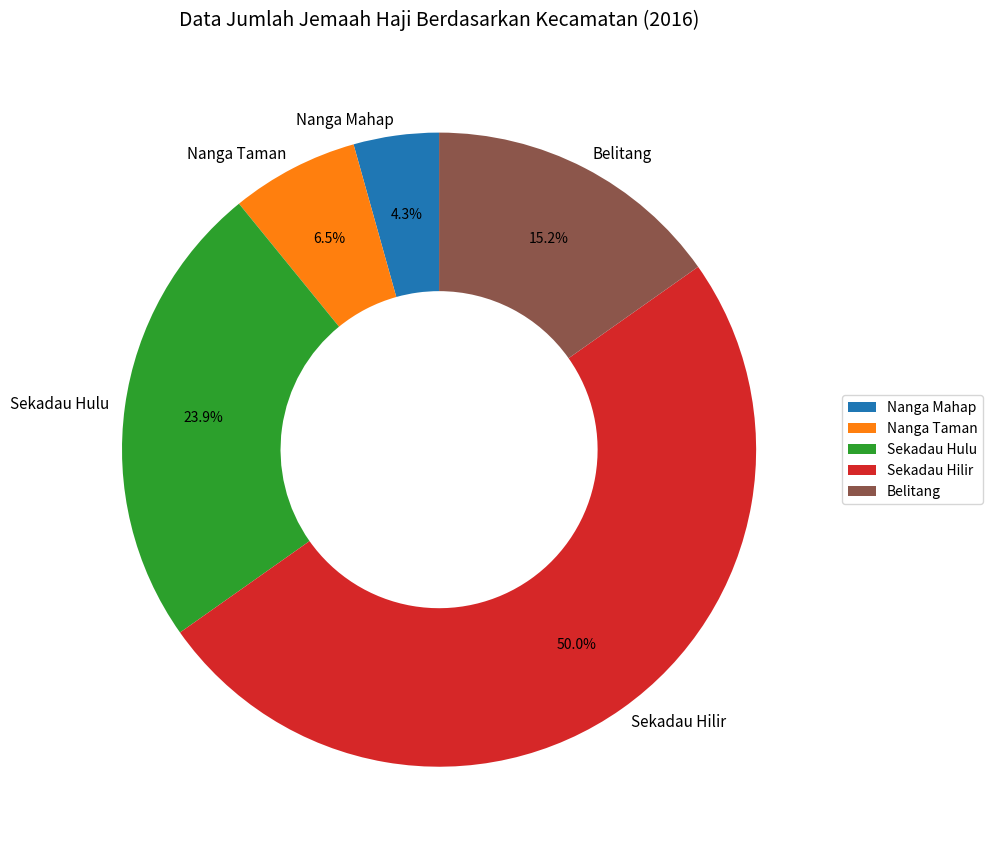

Which category has the biggest portion of the pie?

Sekadau Hilir